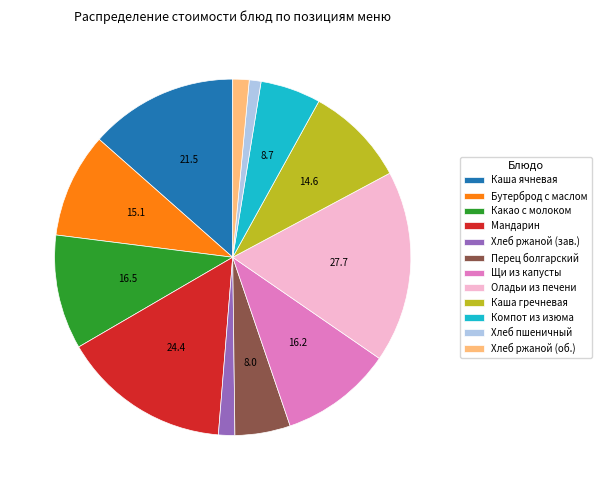

Combined, do Хлеб пшеничный and Каша гречневая account for over 50%?

No